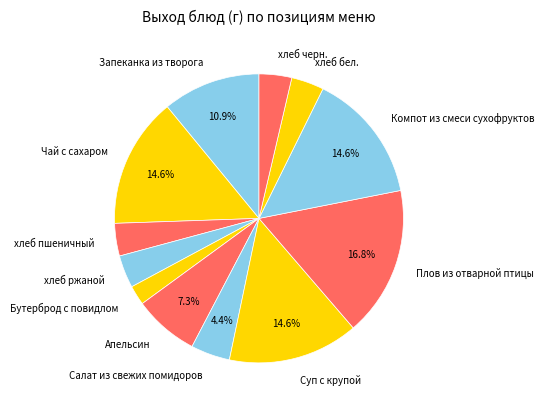

Is there any slice that represents more than half of the pie?

No